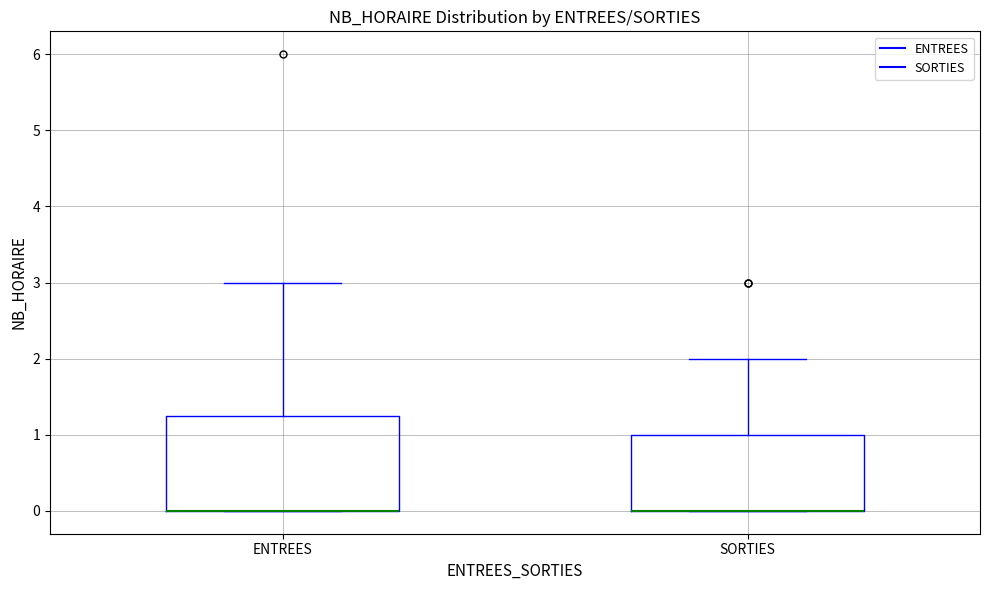

Reading left to right, transcribe this box plot: for each box, give where its median line is, the range the box spans, and where its two whiskers end, as read against the y-axis. The values are not printed on the chart, so give them approximately, as read against the axis.

ENTREES: median 0.0 (drawn on the box's lower edge), box 0.0 to 1.3, whiskers 0.0 to 3.0
SORTIES: median 0.0 (drawn on the box's lower edge), box 0.0 to 1.0, whiskers 0.0 to 2.0